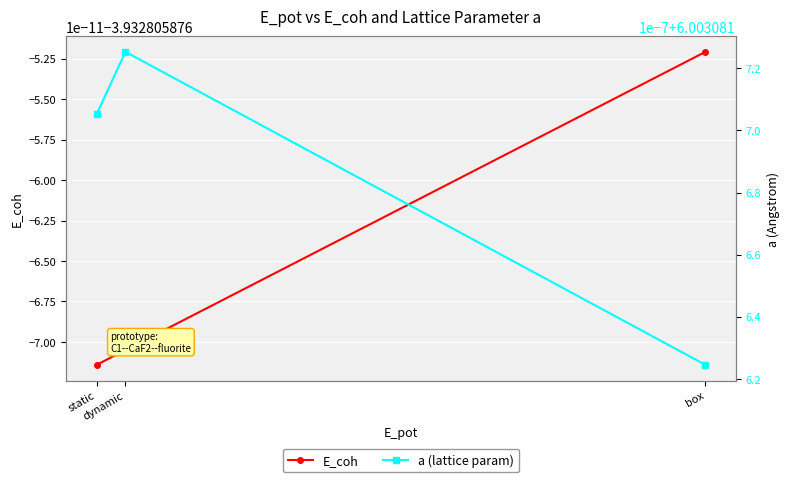

Rank the series at static from highest to lowest value.

a (lattice param), E_coh